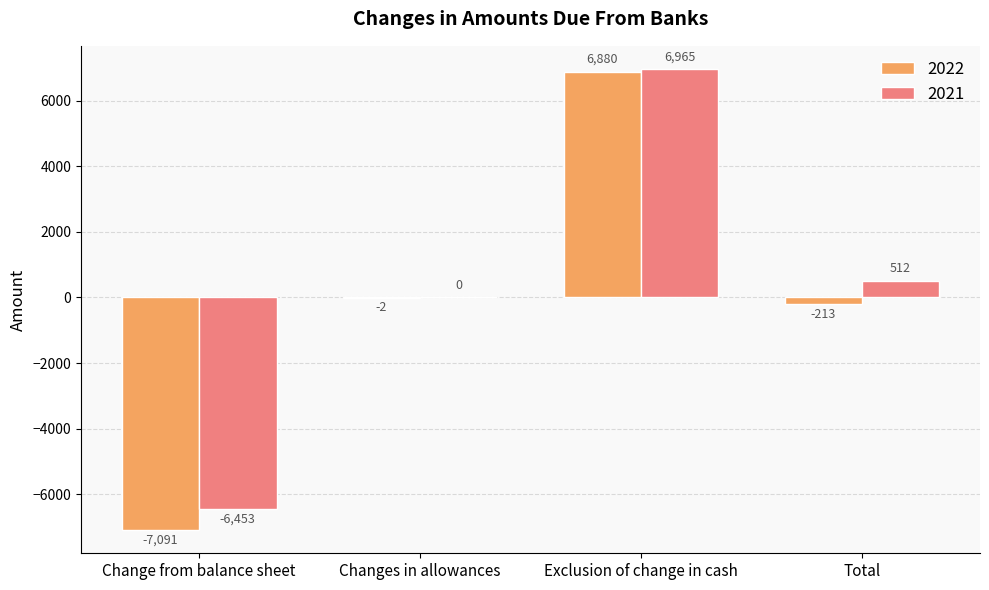

What is the sum of all 2021 values?

1024